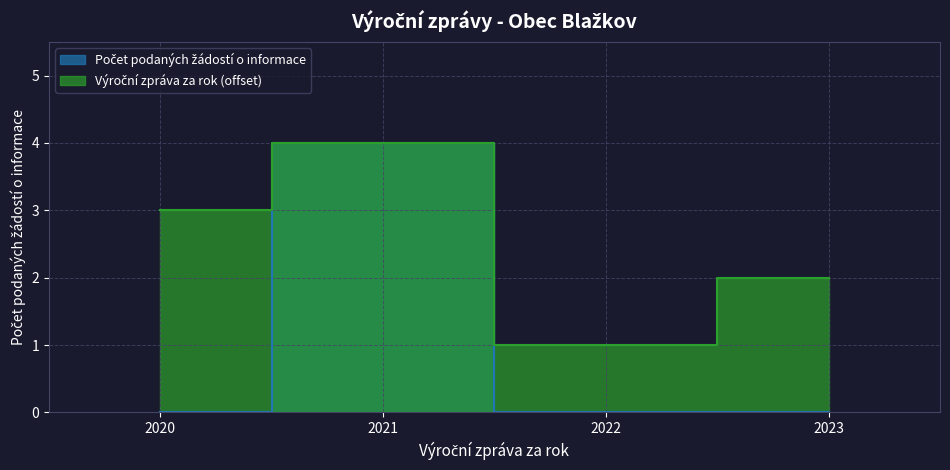

The Výroční zpráva za rok series shows 3 at 2023. True or false?

False